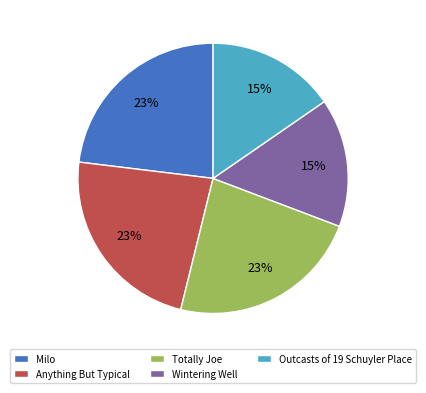

Approximately how many times larger is the value at Anything But Typical compared to Totally Joe?

1.0